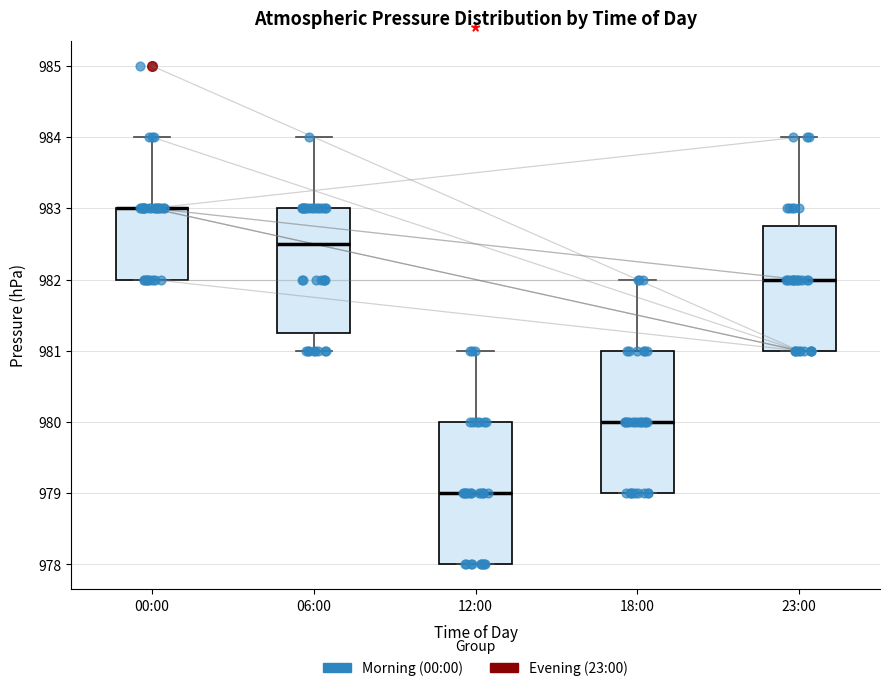

Where is the upper edge of the box for 00:00 on the y-axis? The values are not printed on the chart, so give them approximately, as read against the axis.

983.0